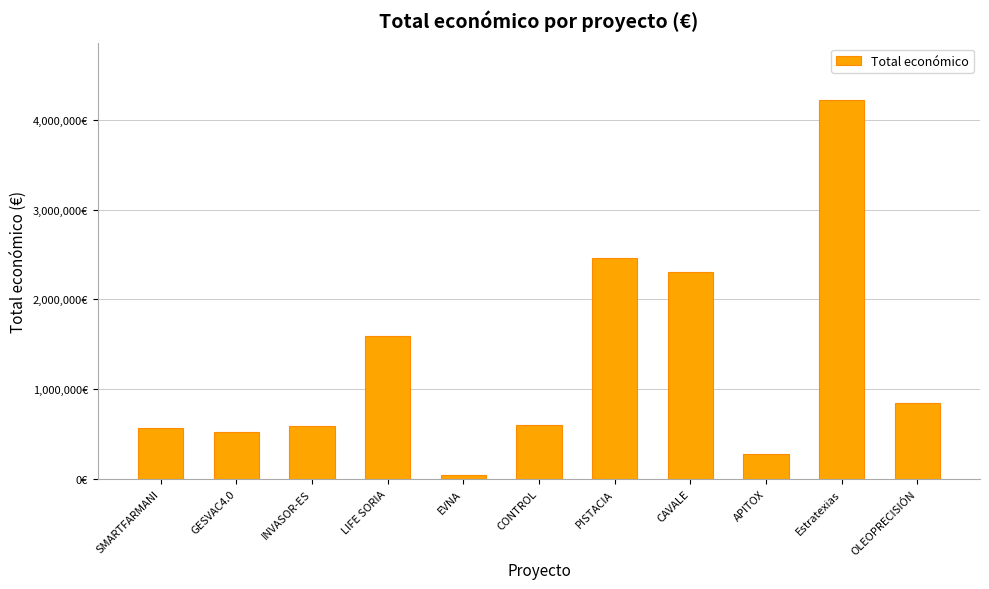

Does the chart contain any negative values?

No